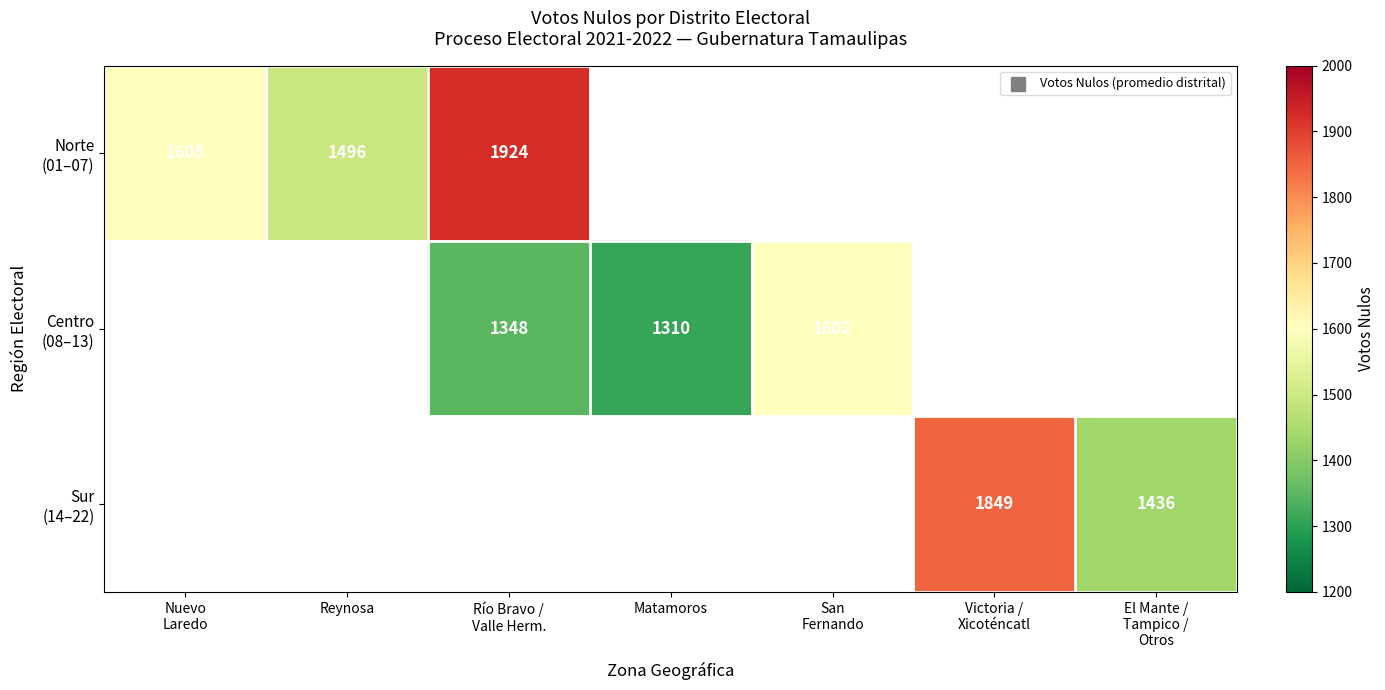

How many distinct data groups are displayed?

3